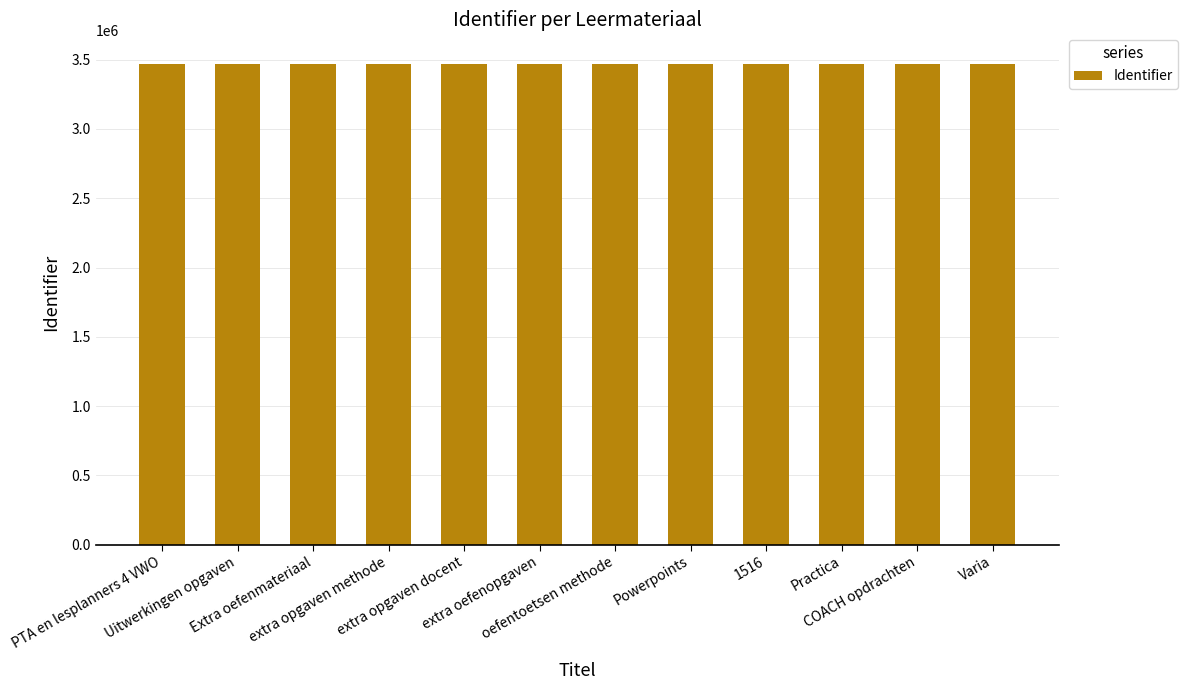

What is the minimum value shown in the chart?

3469688